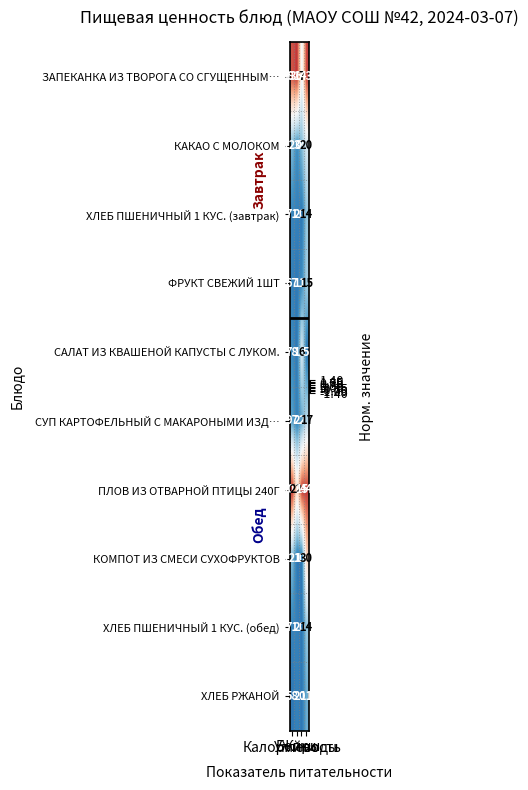

How many distinct data groups are displayed?

10